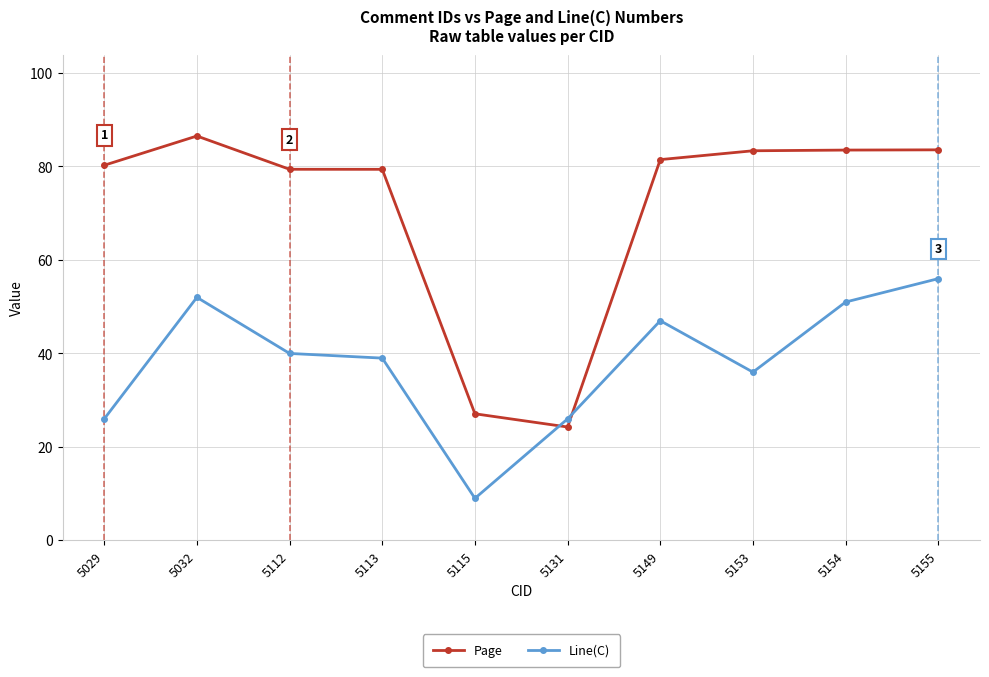

Which series changed the most between 5029 and 5113?

Line(C)